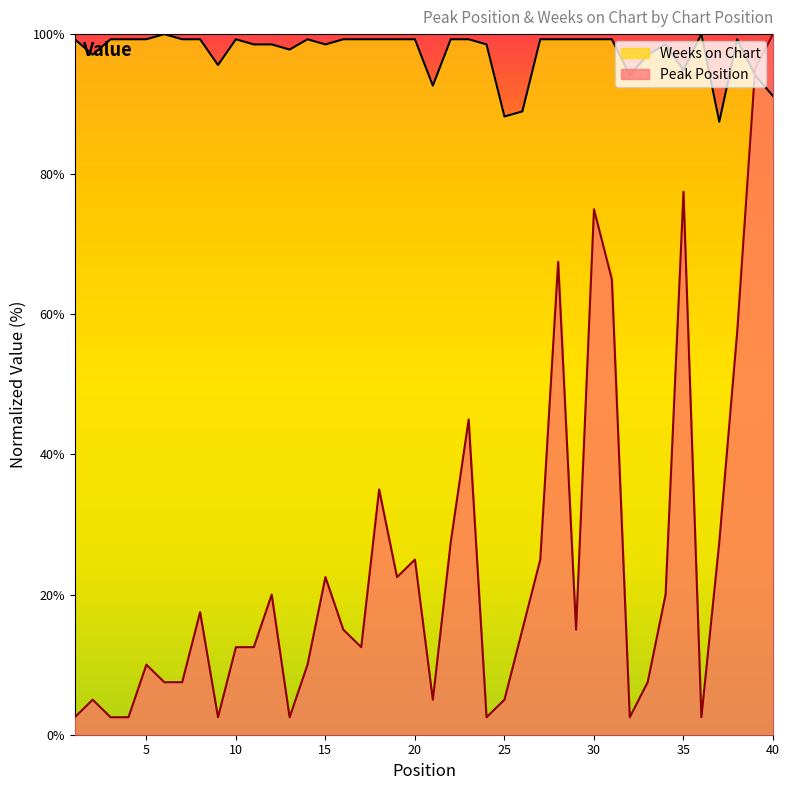

Which series has the largest range (max minus min)?

Peak Position